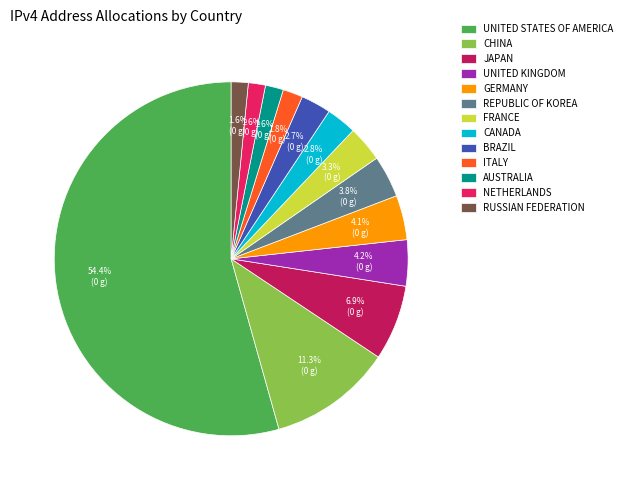

Which has a higher value, RUSSIAN FEDERATION or BRAZIL?

BRAZIL